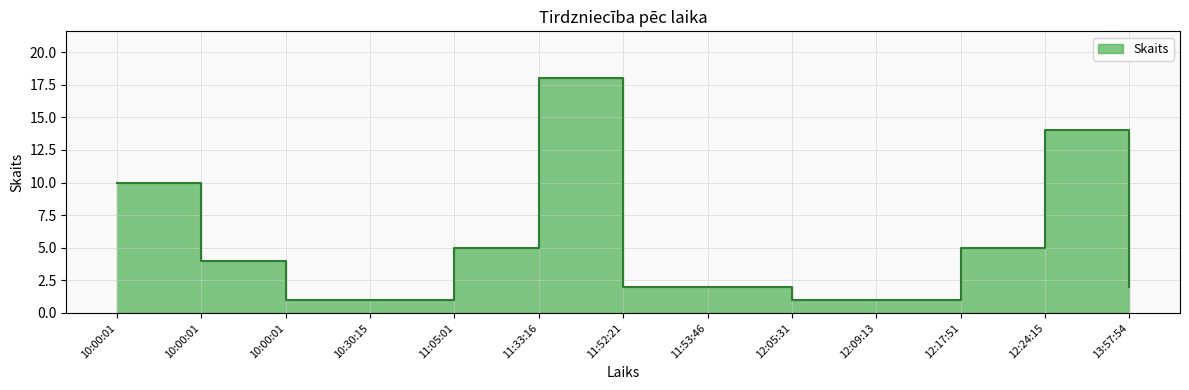

What is the difference between the second highest and second lowest values?

13